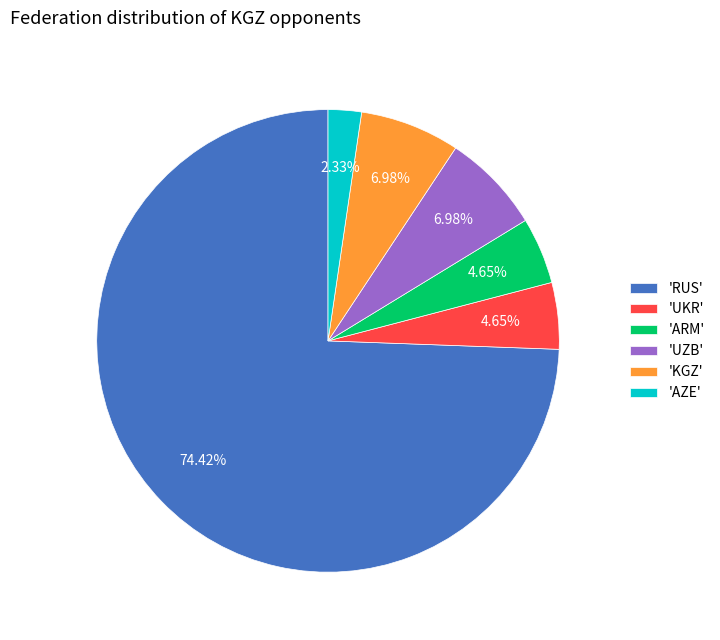

Combined, do 'AZE' and 'UKR' account for over 50%?

No